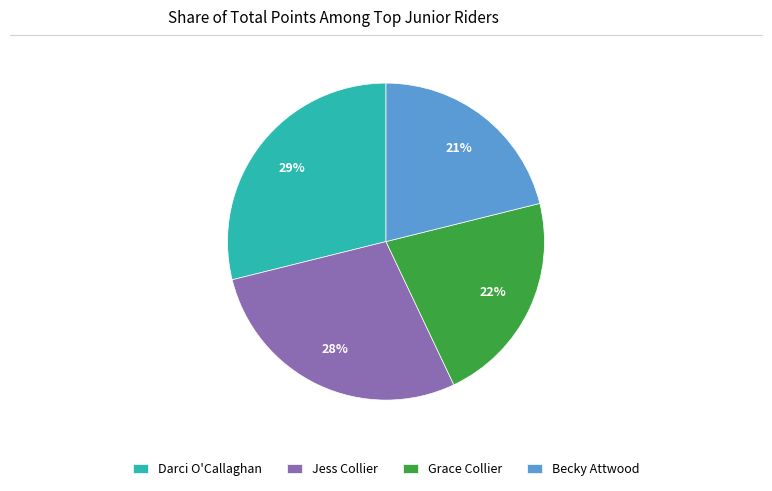

Rank the categories by value from highest to lowest.

Darci O'Callaghan, Jess Collier, Grace Collier, Becky Attwood